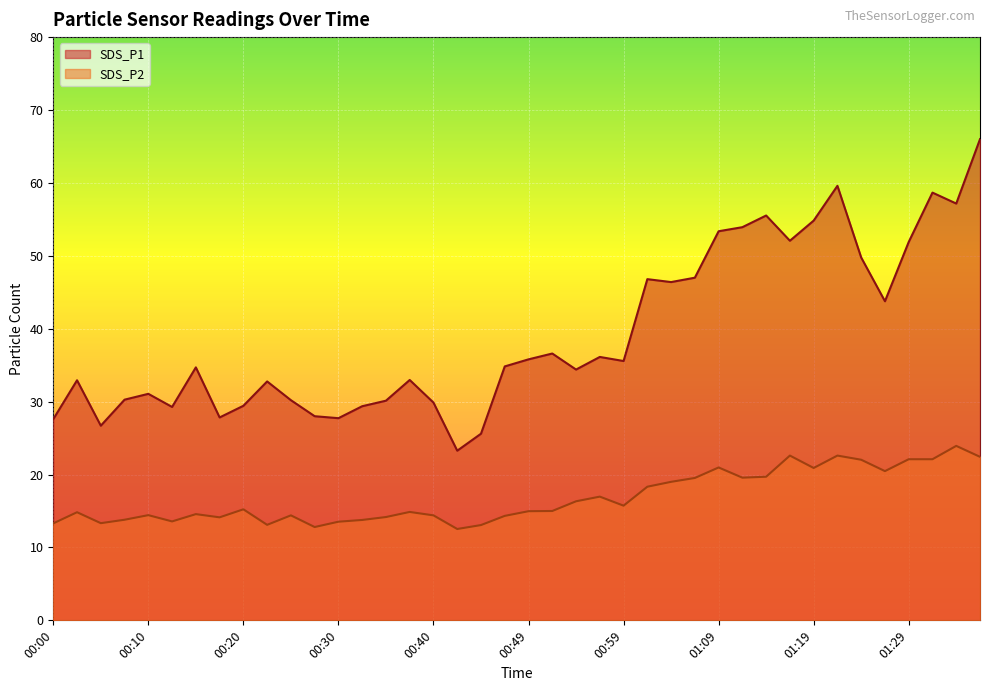

Which category has the highest value across all series?

01:36